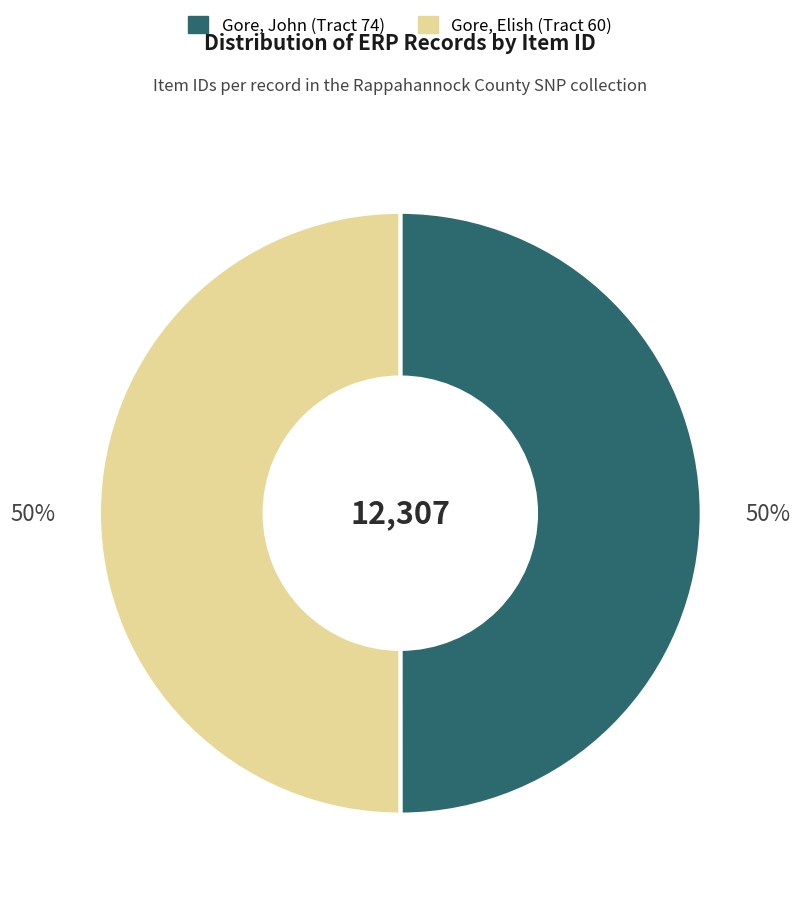

Is the sum of Gore, Elish (Tract 60) and Gore, John (Tract 74) greater than half?

Yes